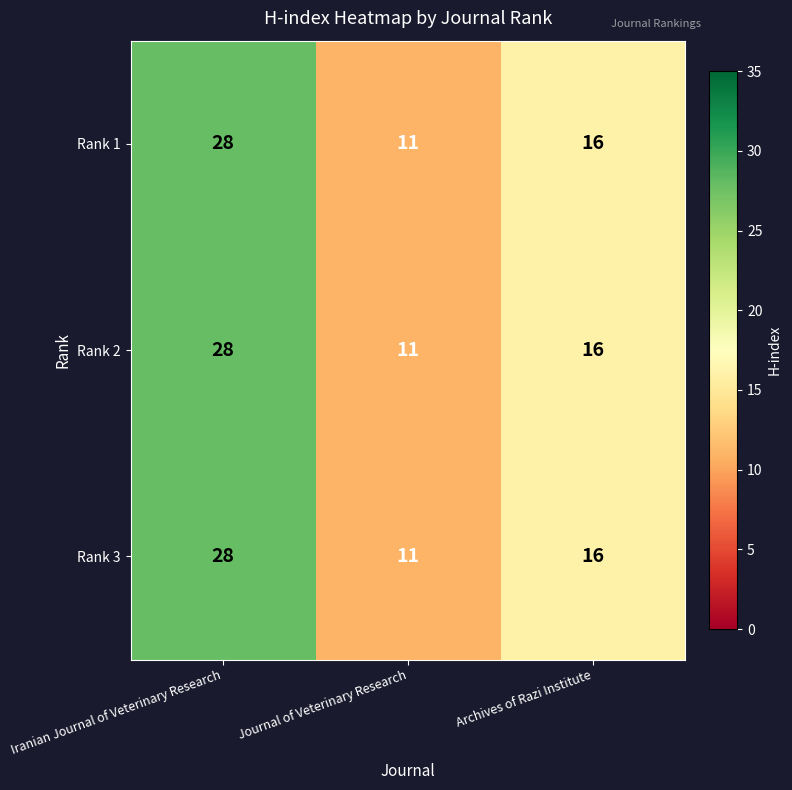

Is the value of Rank 2 at Journal of Veterinary Research greater than the value of Rank 1 at Iranian Journal of Veterinary Research?

No